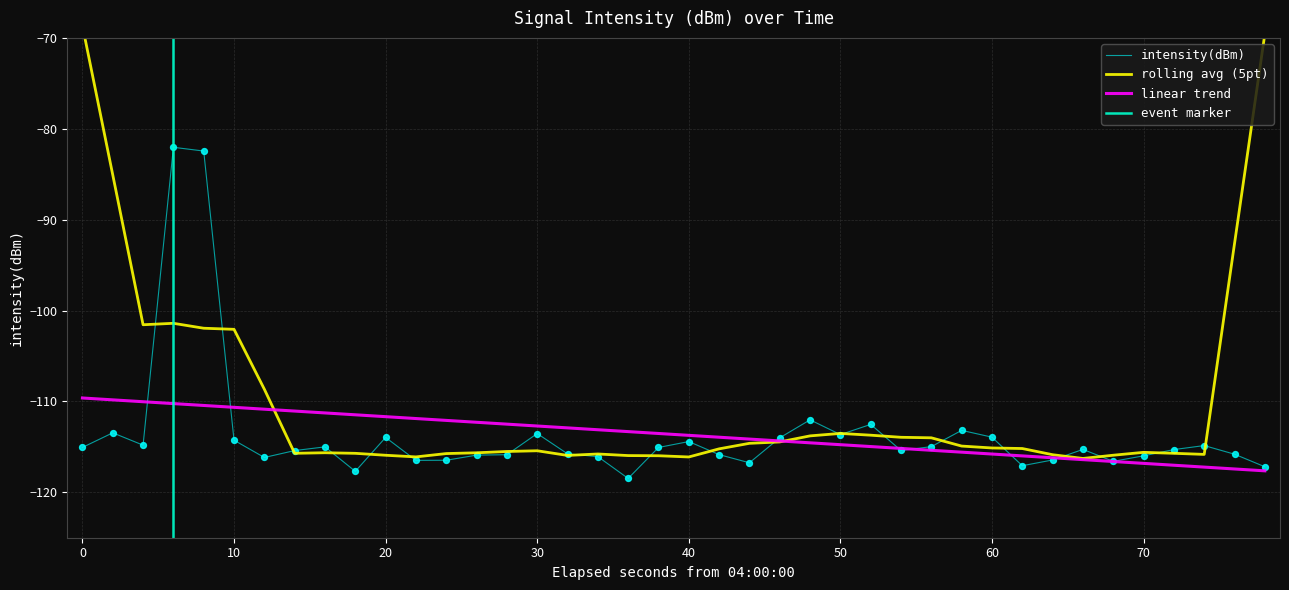

The value of intensity(dBm) at 60 is -113.9. True or false?

True